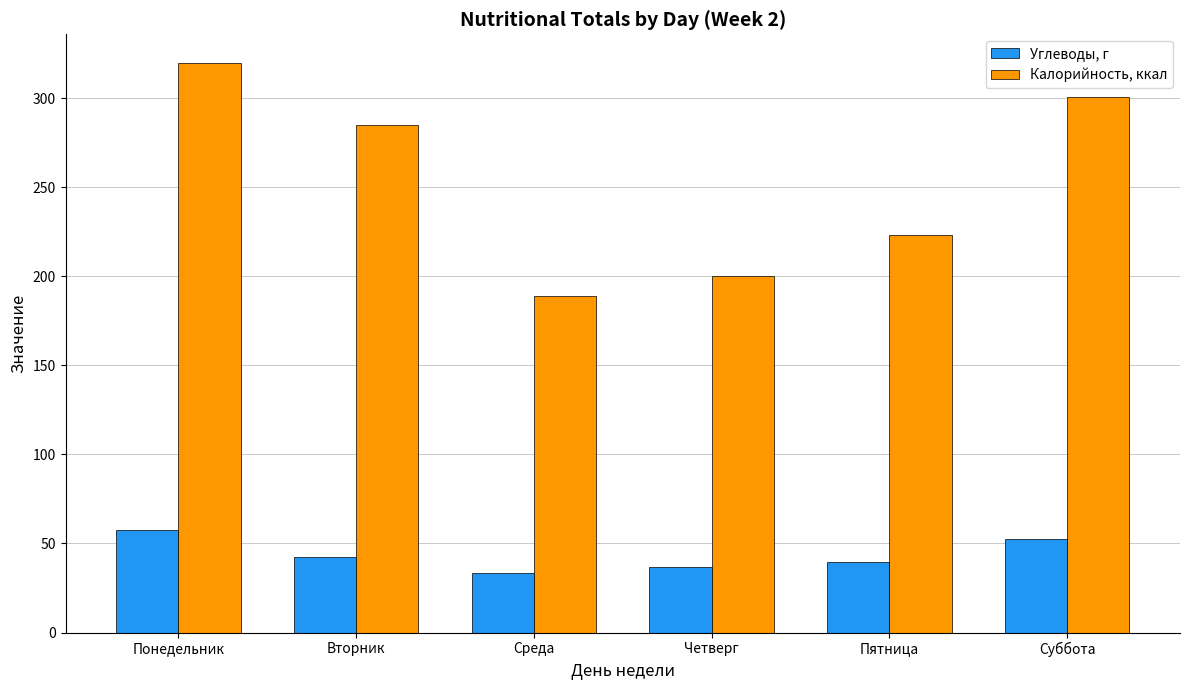

Is the value of Калорийность, ккал at Суббота greater than the value of Углеводы, г at Четверг?

Yes